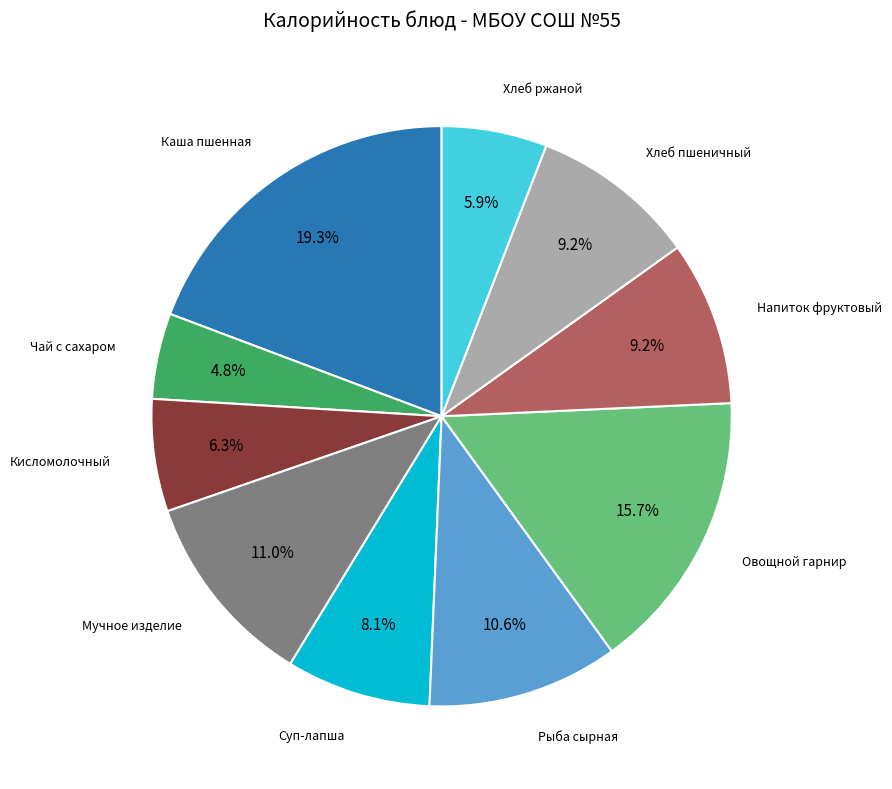

Is there any slice that represents more than half of the pie?

No